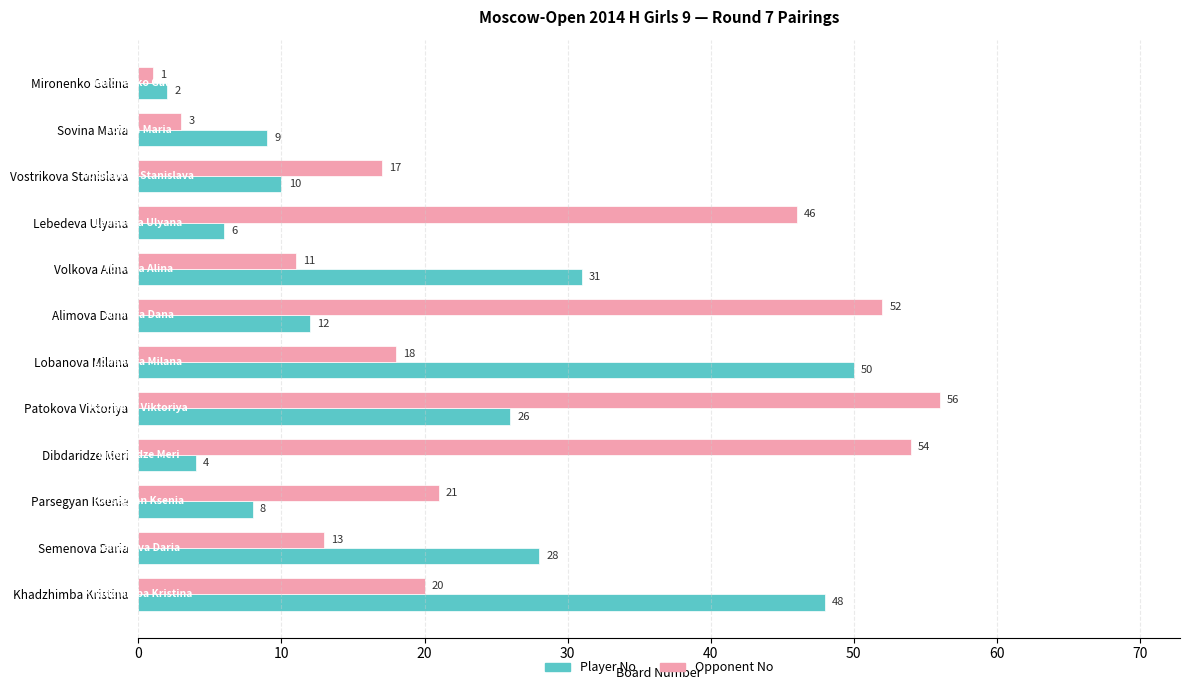

What is the difference between the maximum and minimum values in the Opponent No series?

55